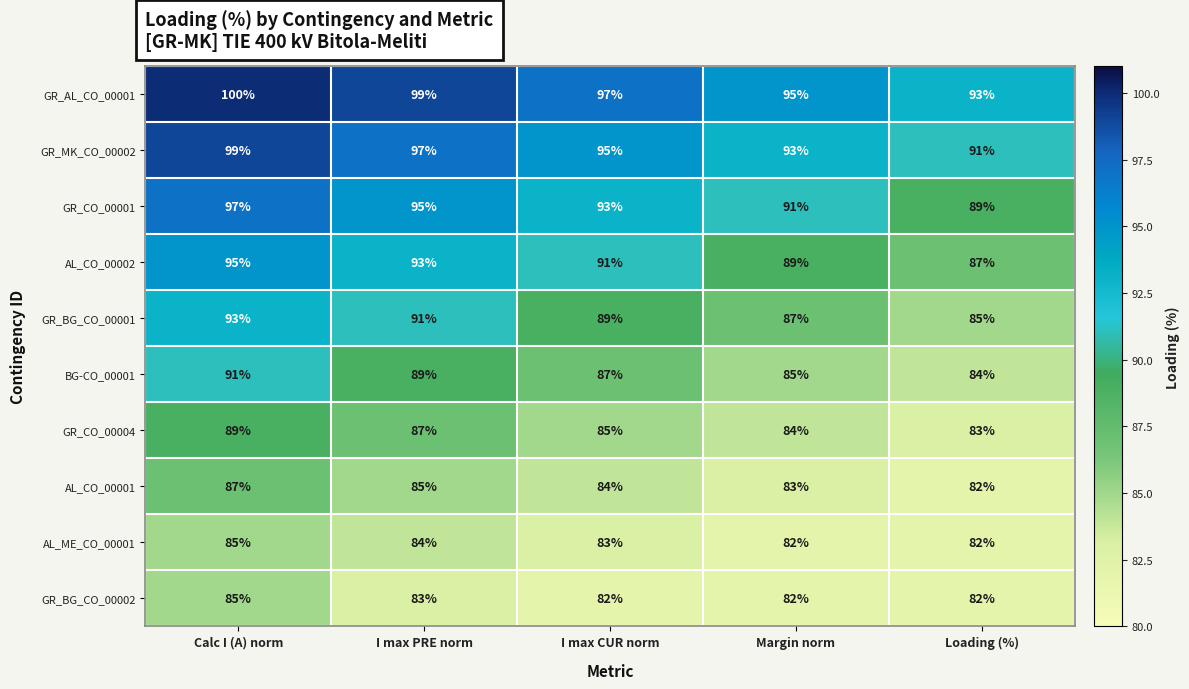

What is the difference between the maximum and minimum values in the AL_CO_00001 series?

5